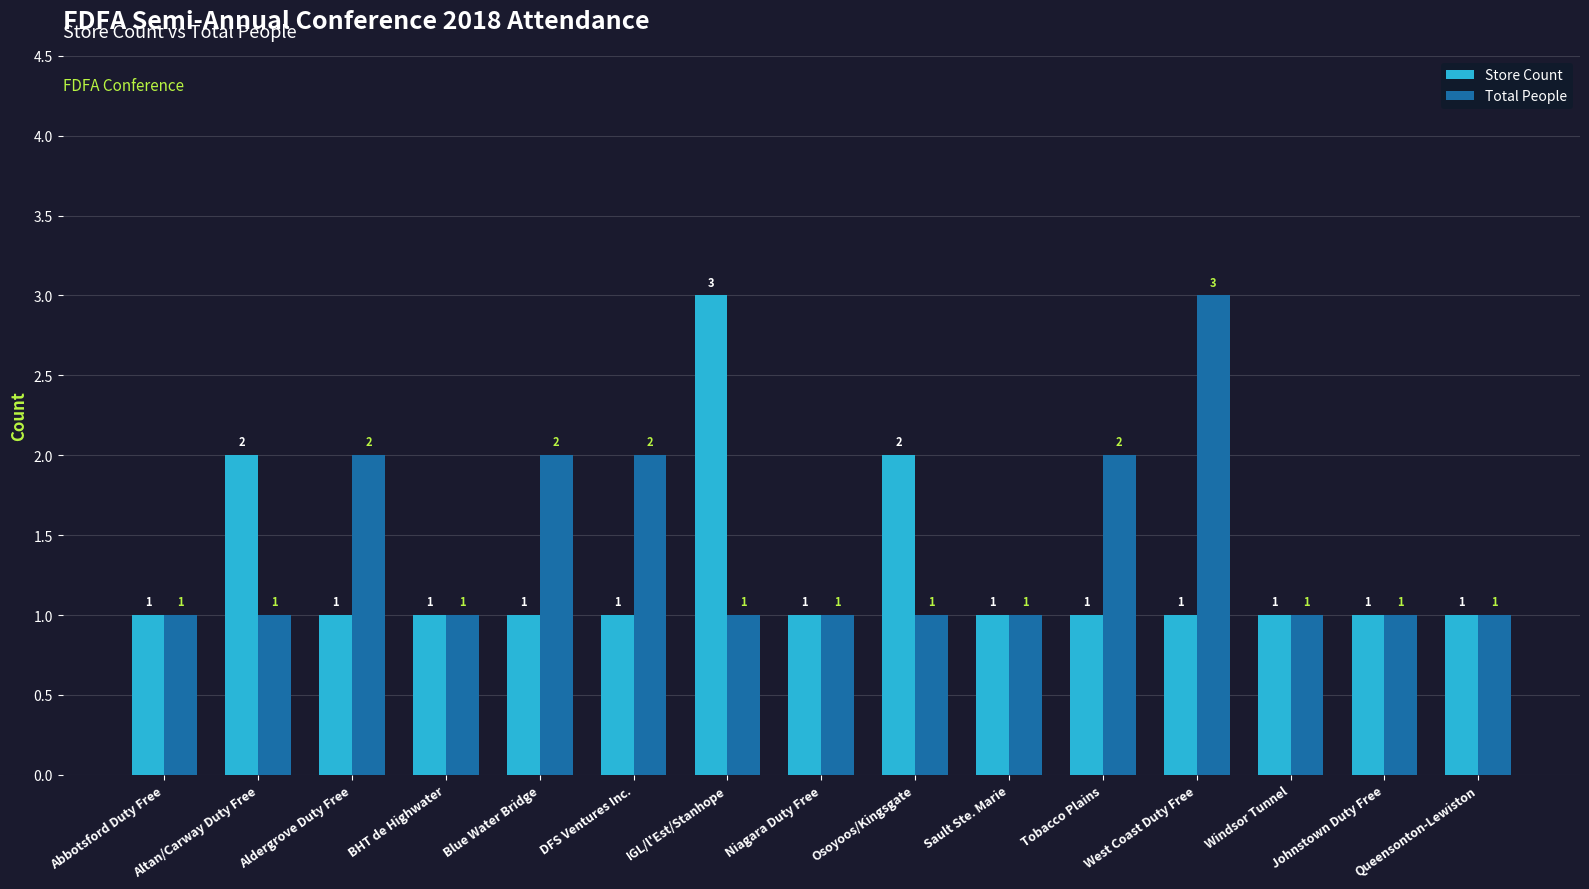

Which series changed the most between IGL/l'Est/Stanhope and Sault Ste. Marie?

Store Count